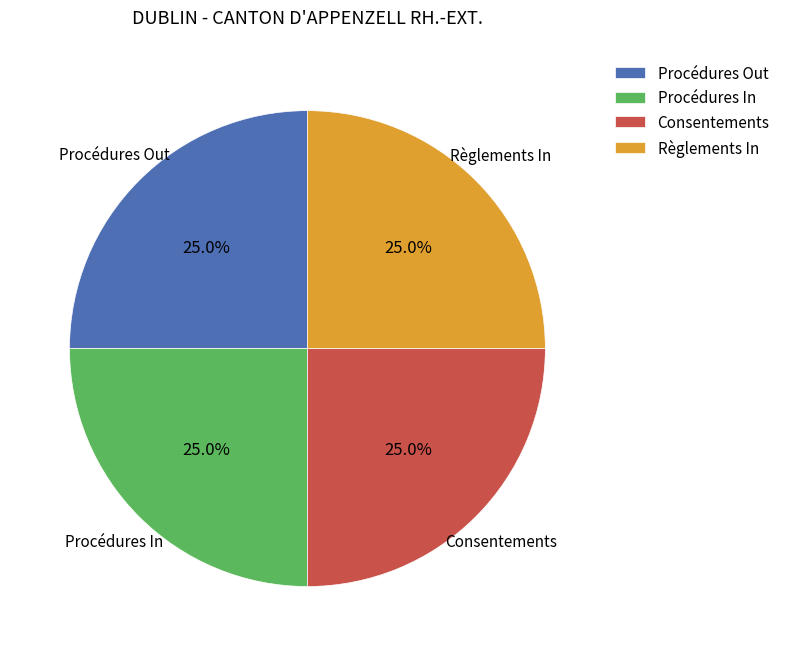

Is there any slice that represents more than half of the pie?

No